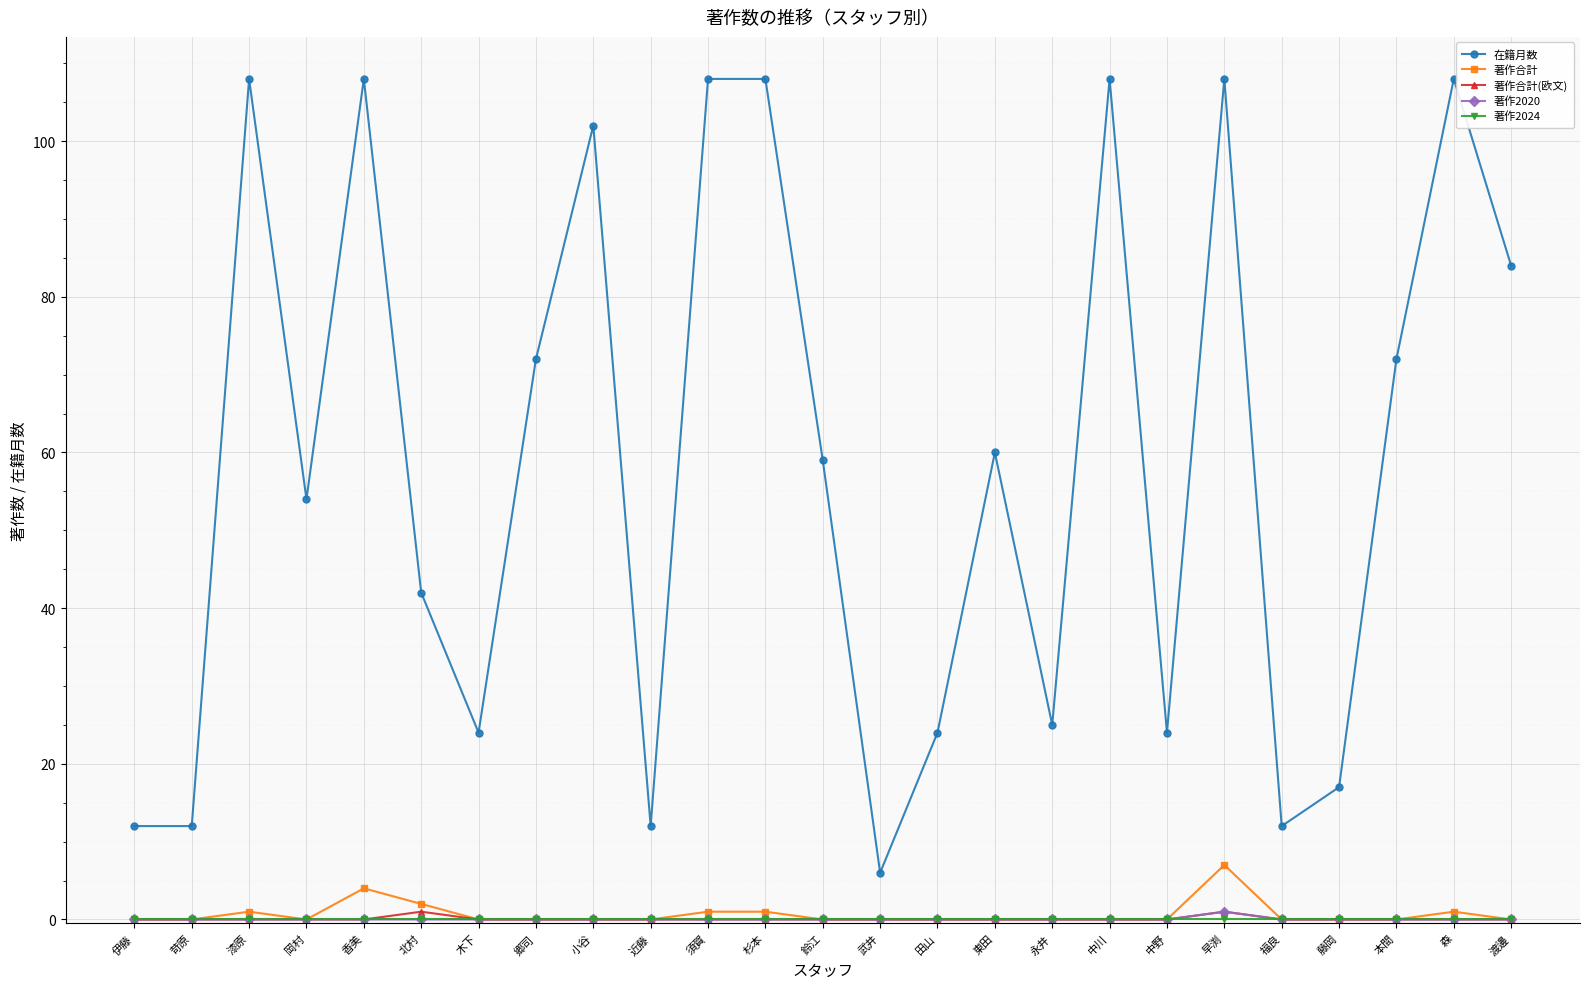

Is it true that 著作合計(欧文) equals 0 at 漆原?

True